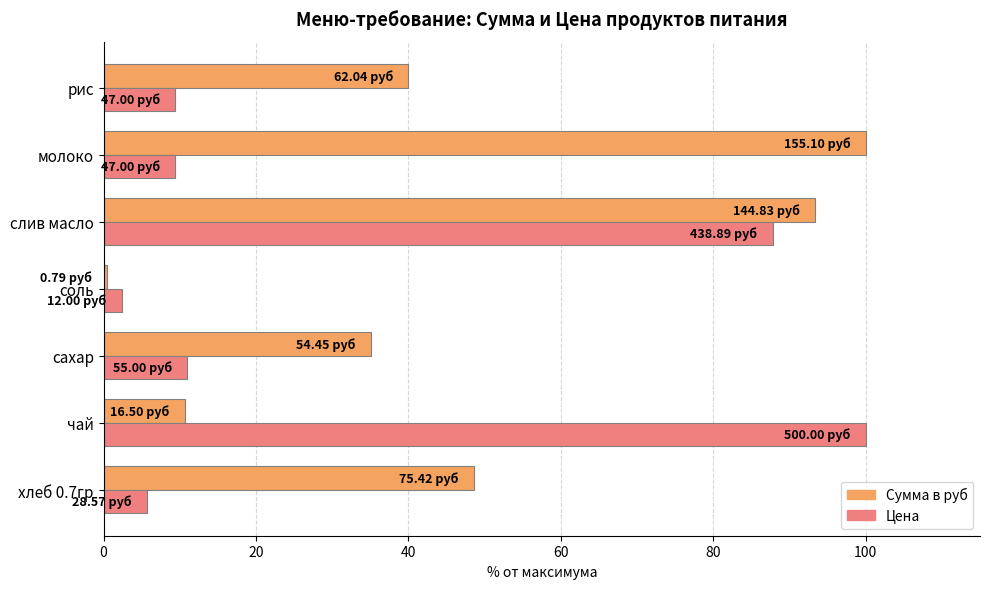

At which category is the sum across all series the highest?

слив масло